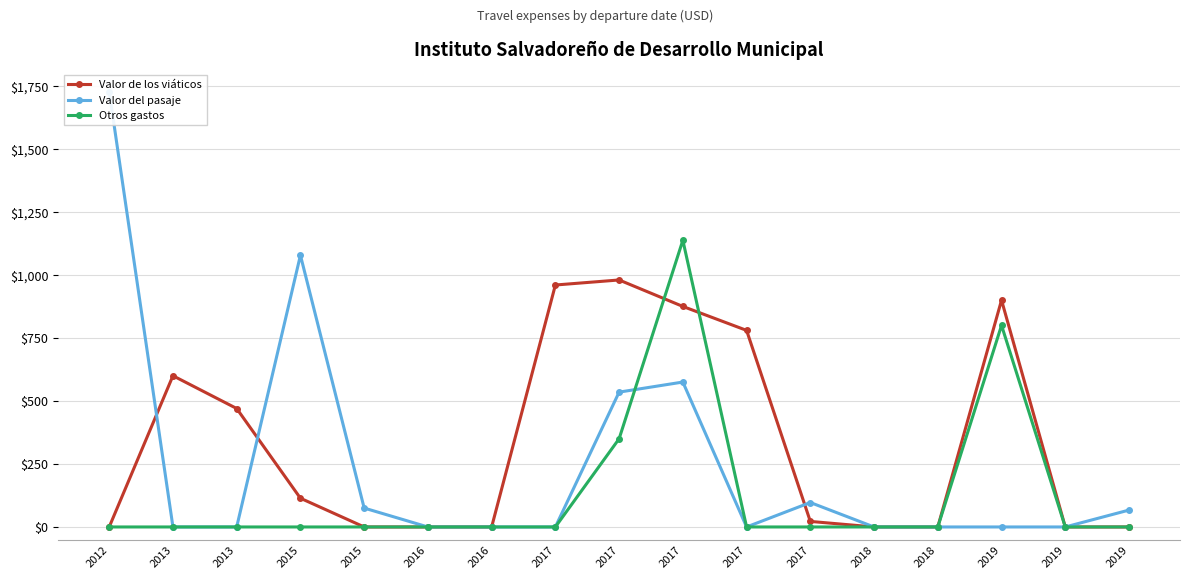

How many lines are shown in the chart?

3